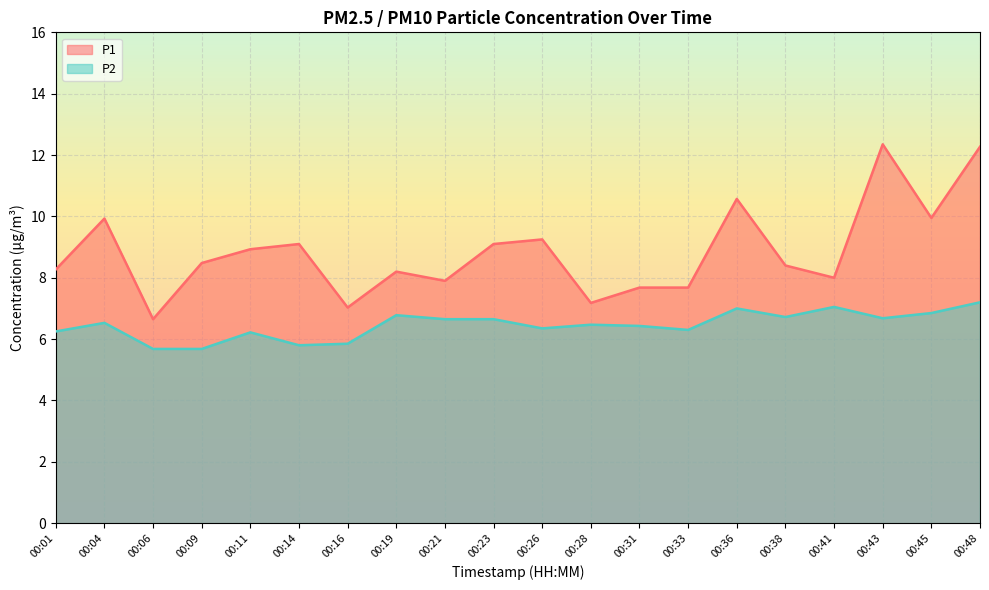

How many values in the P1 series are below 8?

6